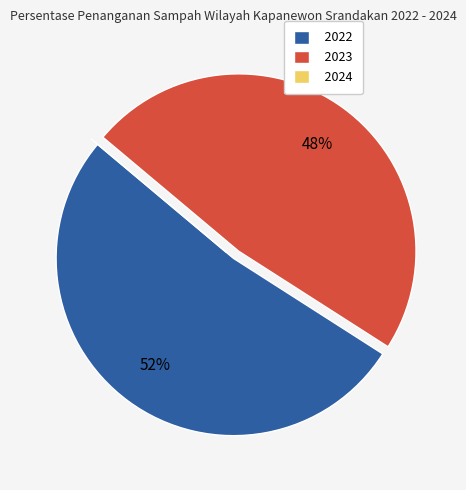

Which slice is the largest?

2022